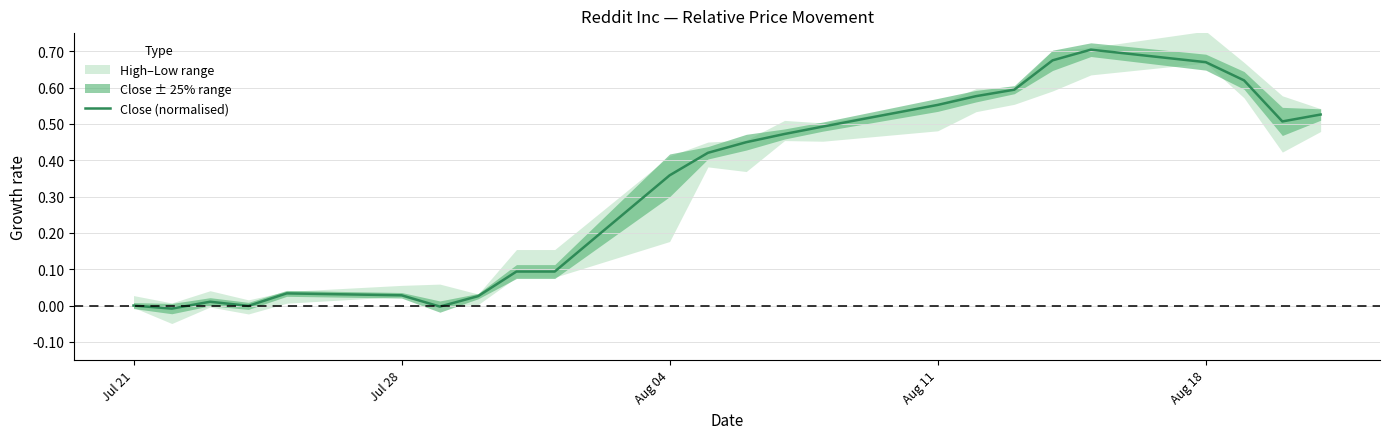

What is the greatest value displayed?

0.7